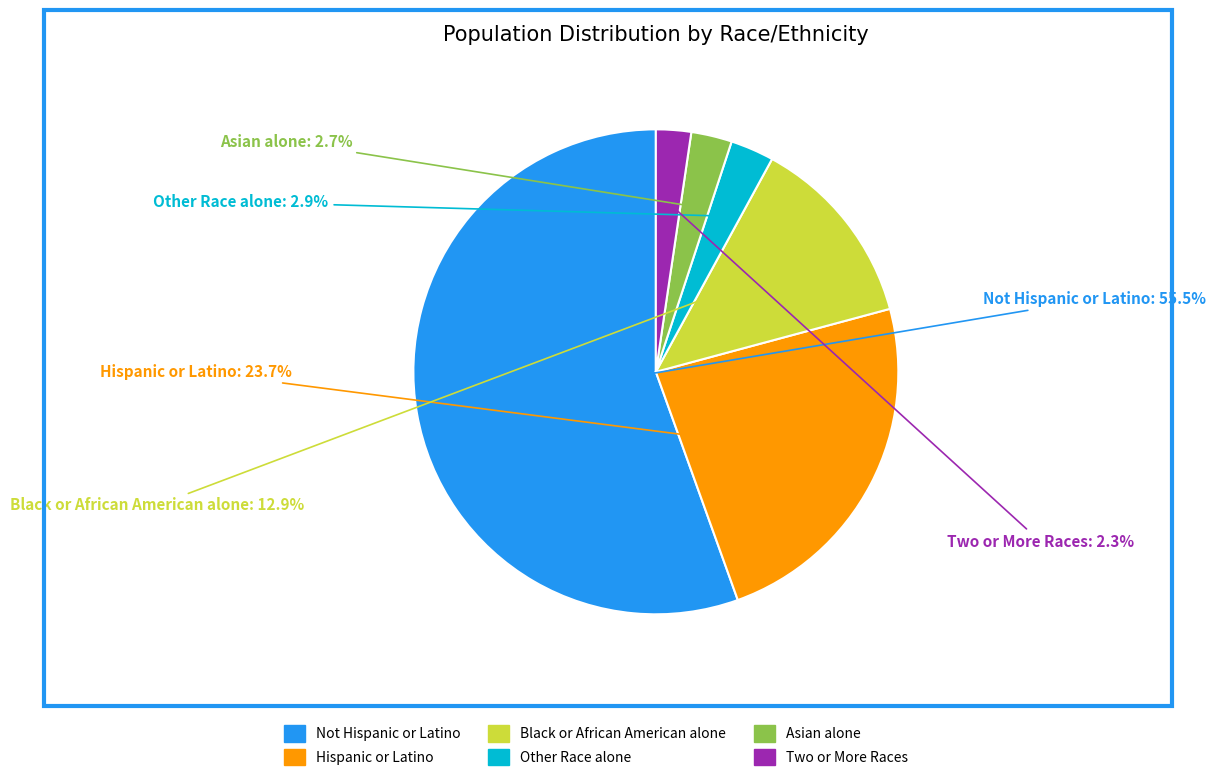

Which slice is the largest?

Not Hispanic or Latino